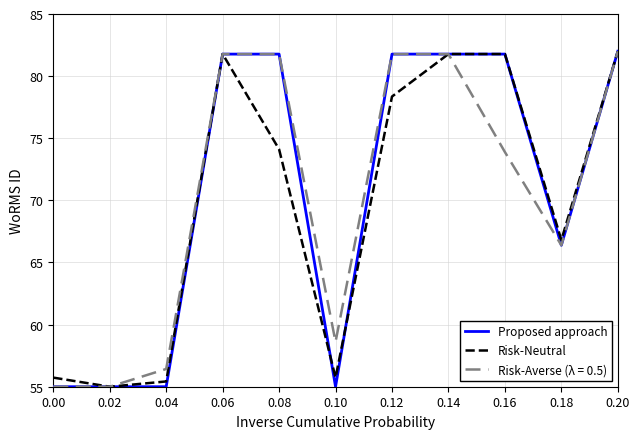

Is the value of Proposed approach at 0.18 greater than the value of Risk-Averse (λ = 0.5) at 0.00?

Yes